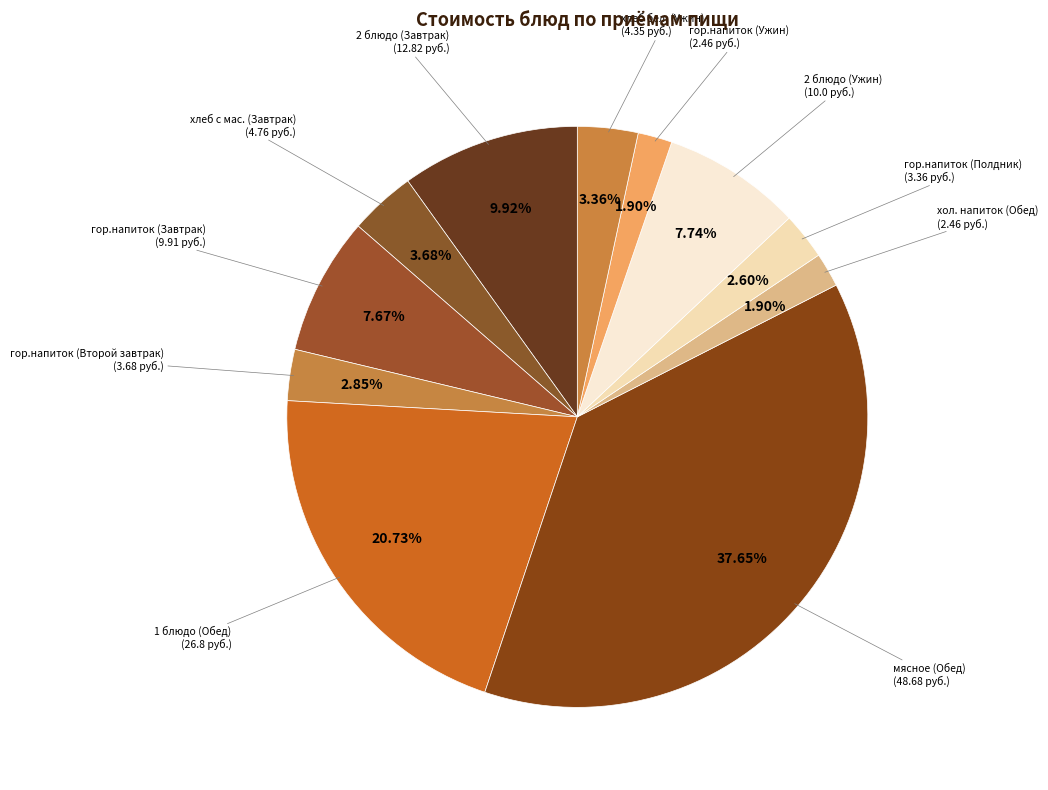

Which category has the biggest portion of the pie?

мясное (Обед)